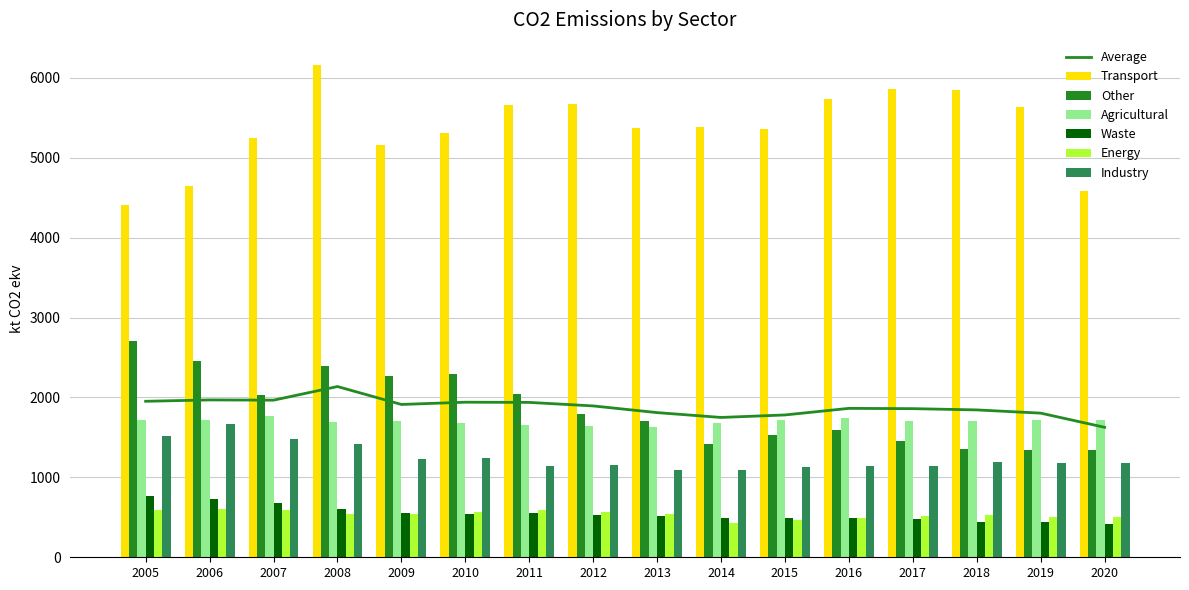

List the labels in order of Agricultural value, smallest first.

2013, 2012, 2011, 2014, 2010, 2008, 2018, 2017, 2009, 2006, 2015, 2005, 2019, 2020, 2016, 2007